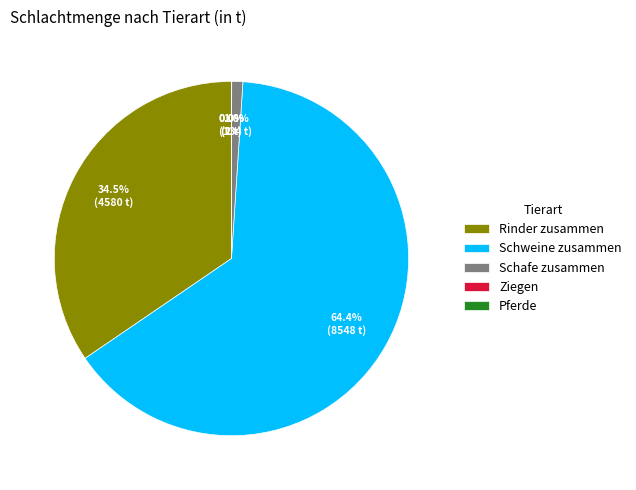

Which slice is the largest?

Schweine zusammen